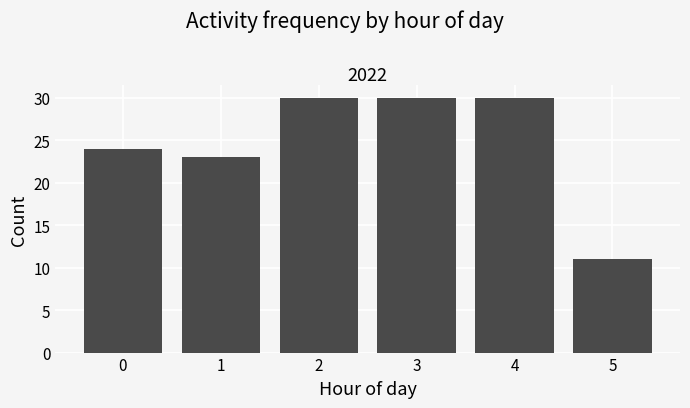

Reading left to right, what are all the values shown in this chart?

0=24	1=23	2=30	3=30	4=30	5=11